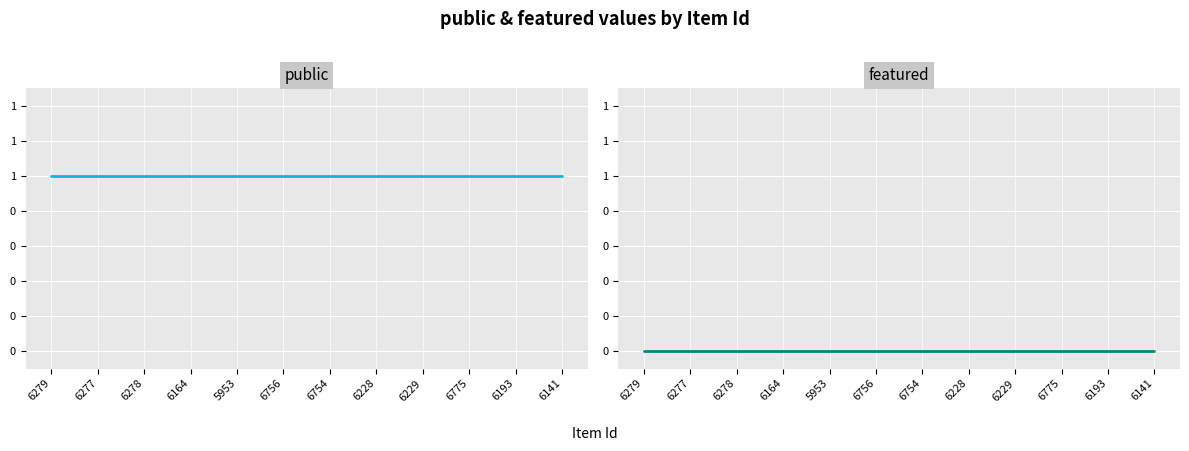

Does the chart display data point markers on the line(s)?

No